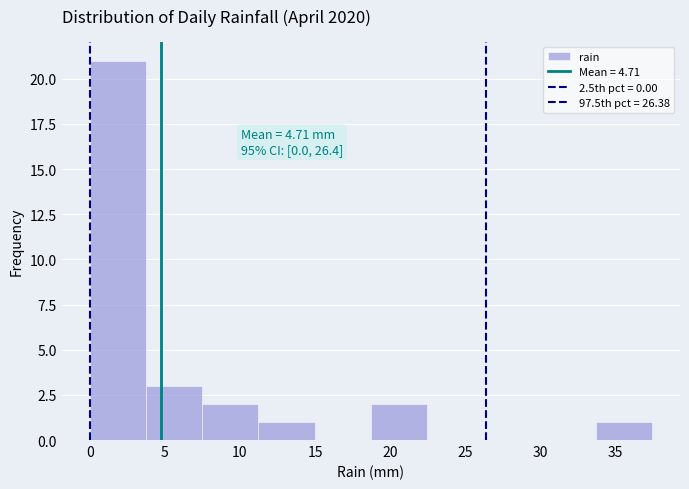

Which range on the x-axis has the tallest bar?

0.0 to 3.5